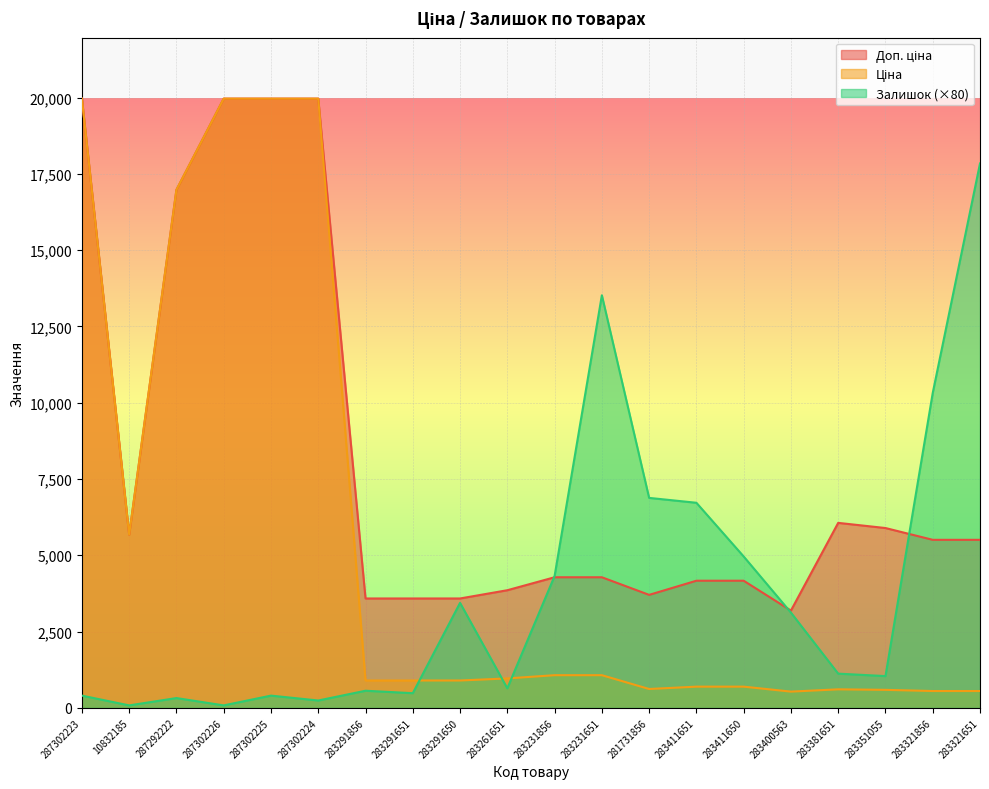

How many values in the Ціна series exceed 895?

12